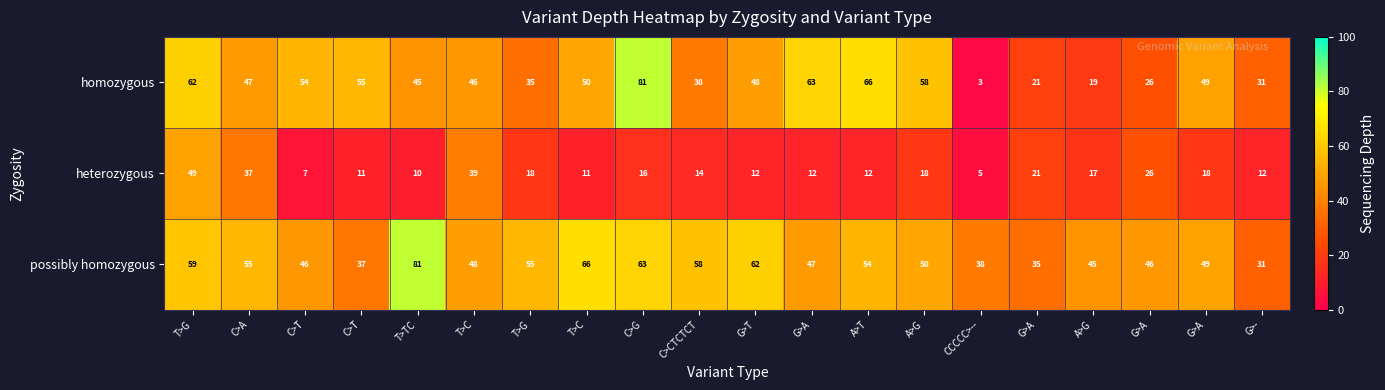

Count the number of categories in the chart.

20